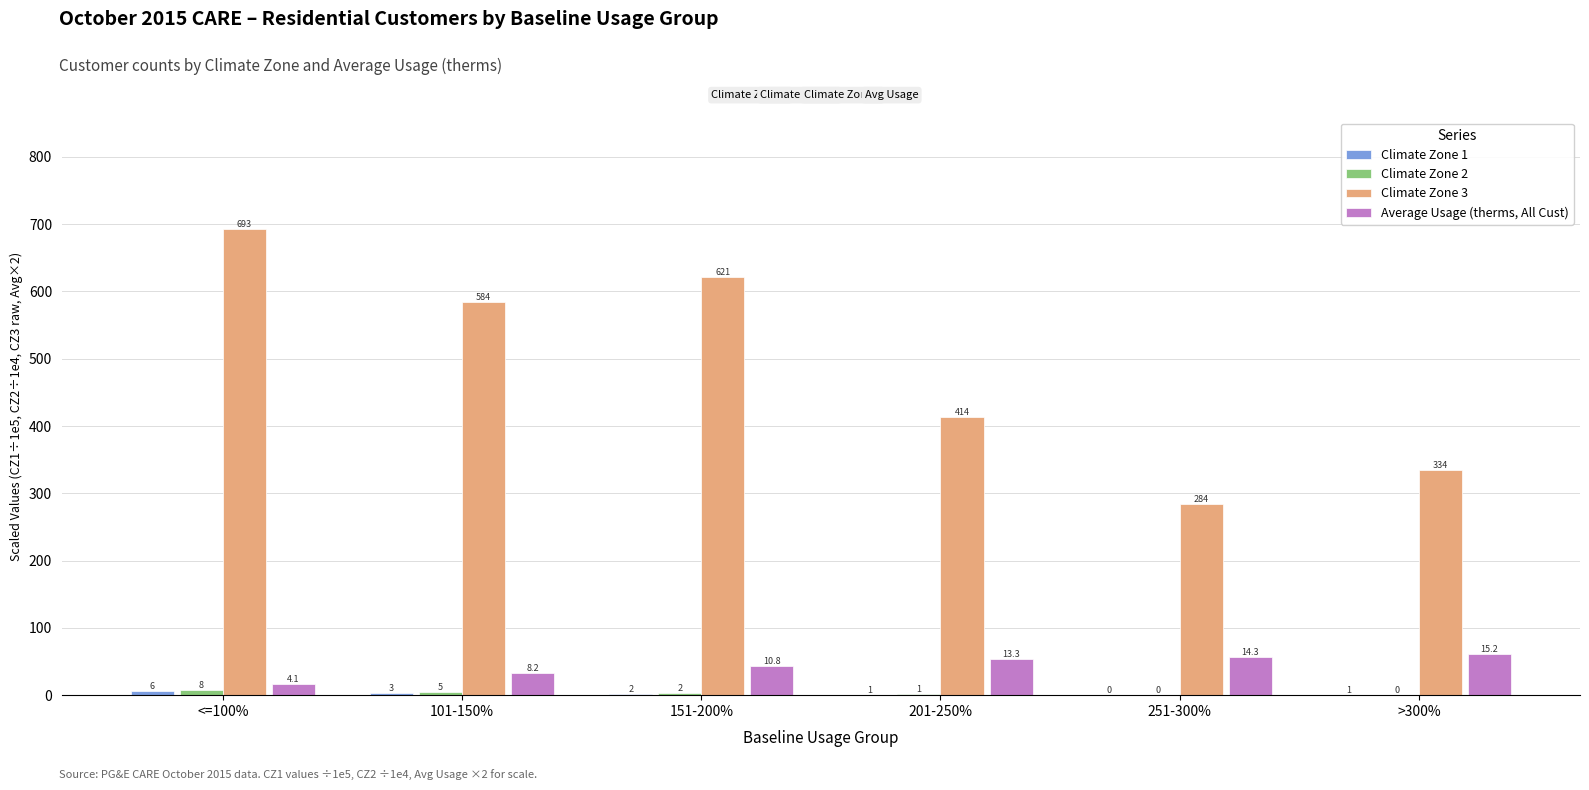

Reading left to right, transcribe all the data shown in this chart.

Climate Zone 1: 6.5	3.2	2.1	0.8	0.4	0.6
Climate Zone 2: 8.1	4.7	2.5	0.9	0.5	0.4
Climate Zone 3: 693.0	584.0	621.0	414.0	284.0	334.0
Average Usage (therms, All Cust): 16.5	32.7	43.1	53.1	57.1	60.7